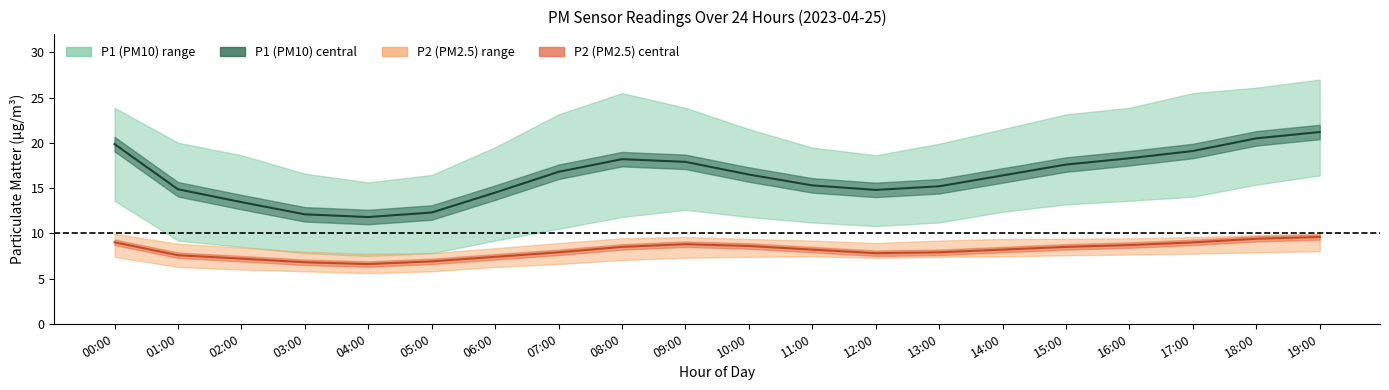

Which category has the lowest value across all series?

04:00